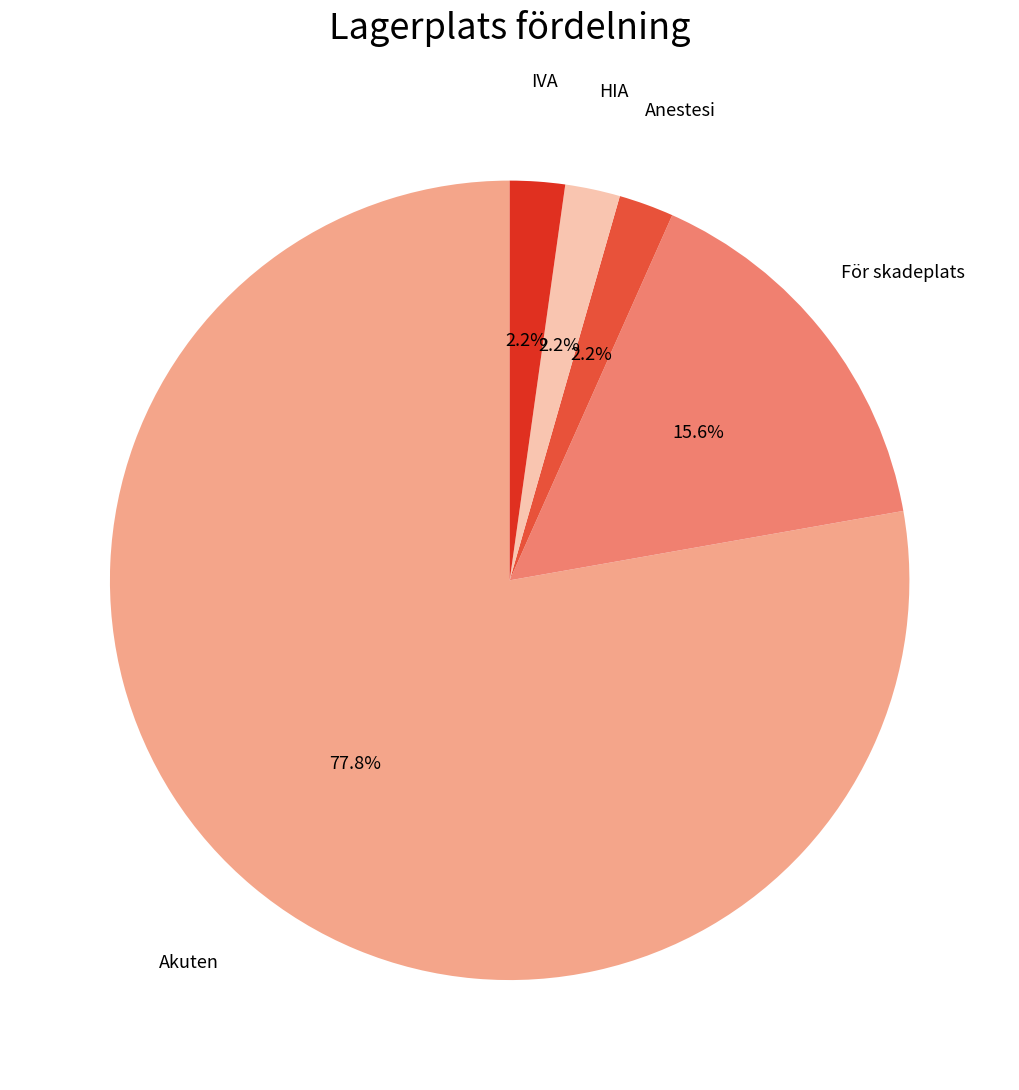

Count the number of slices in the pie.

5